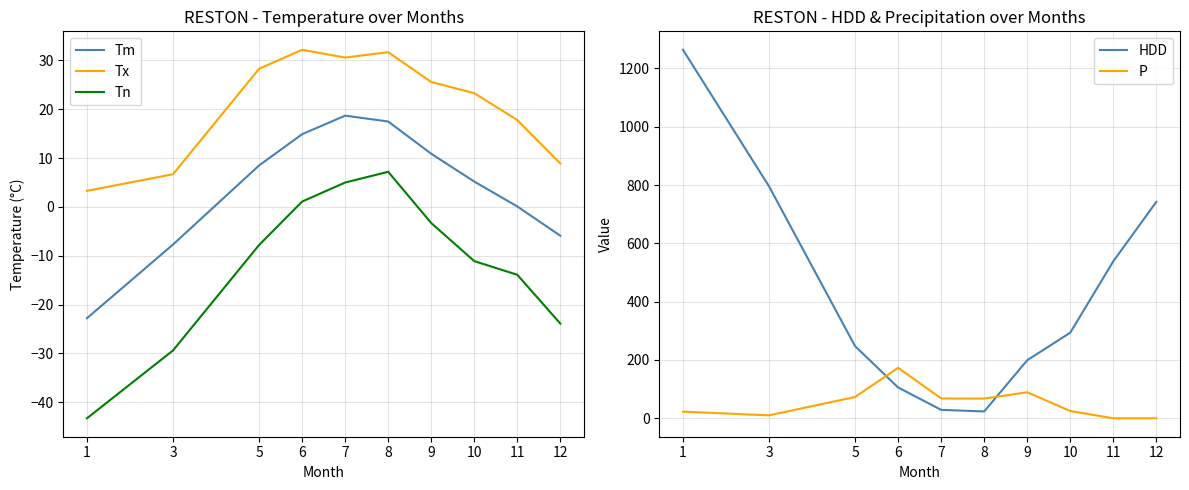

What is the difference between the highest and lowest values at 11?

552.3